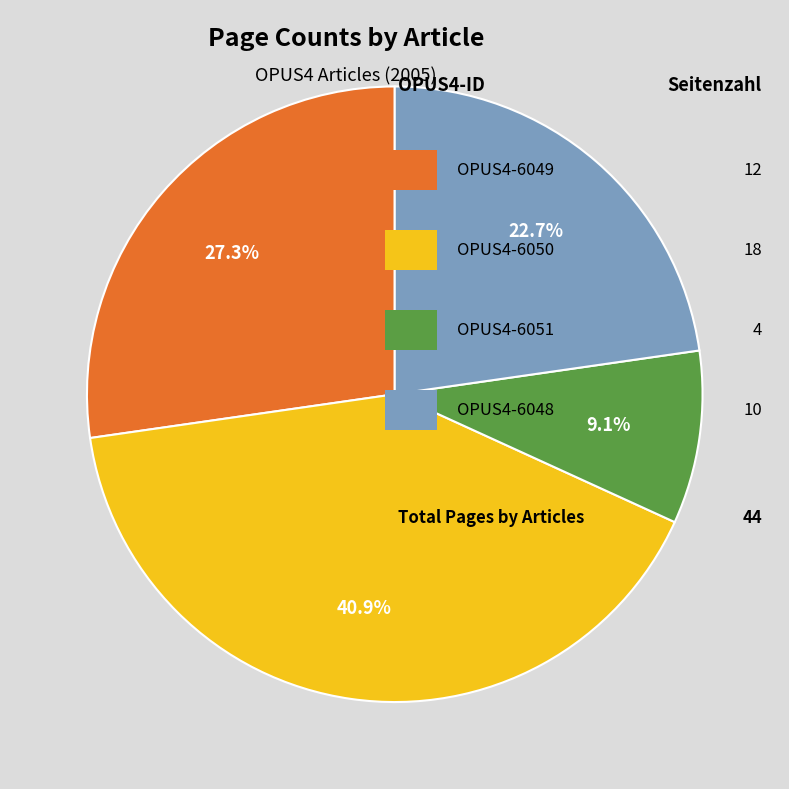

Is there any slice that represents more than half of the pie?

No